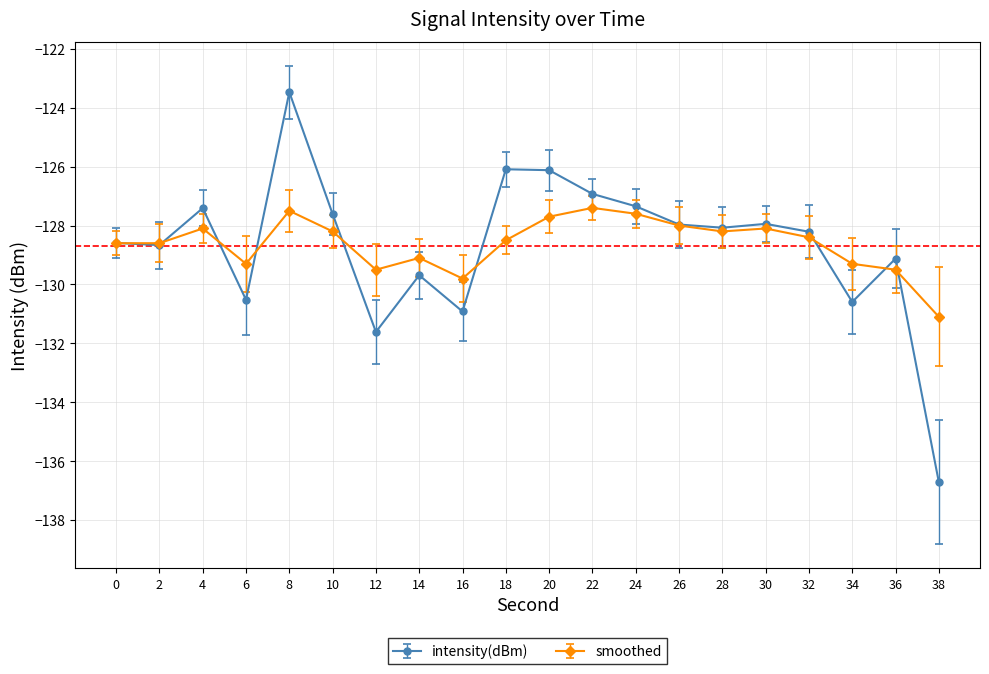

What are all the series names shown in the legend?

intensity(dBm), smoothed